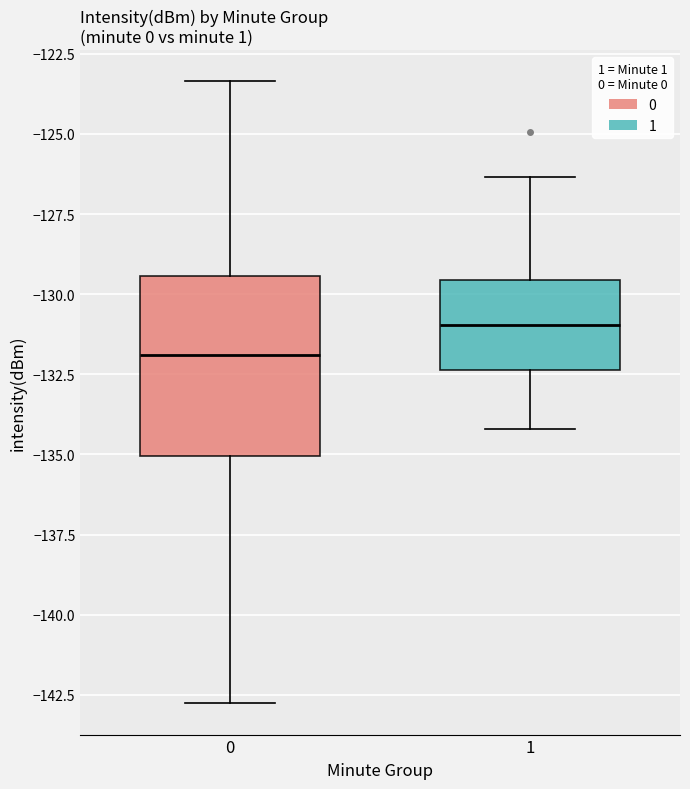

Comparing the boxes themselves (not the whiskers), which one is the tallest?

0